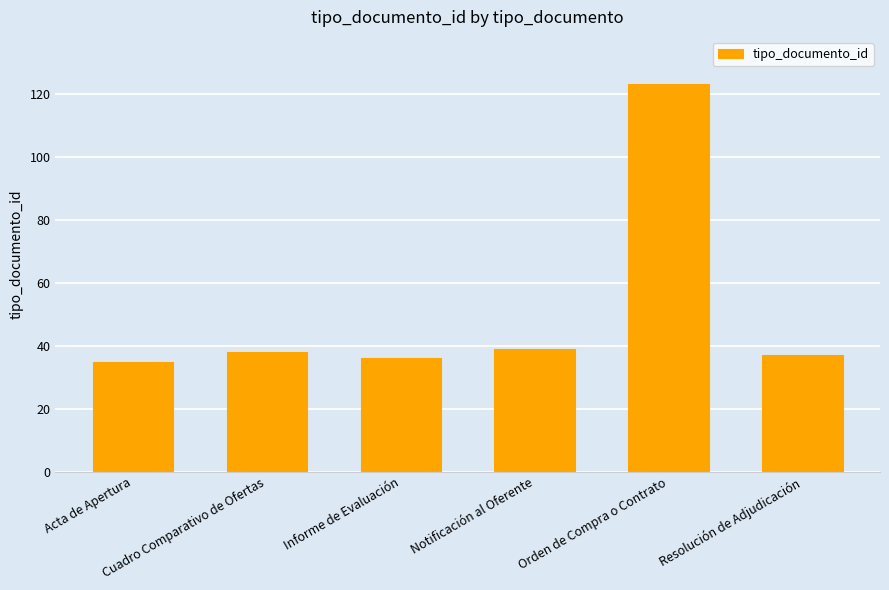

The value at Acta de Apertura is 49. True or false?

False